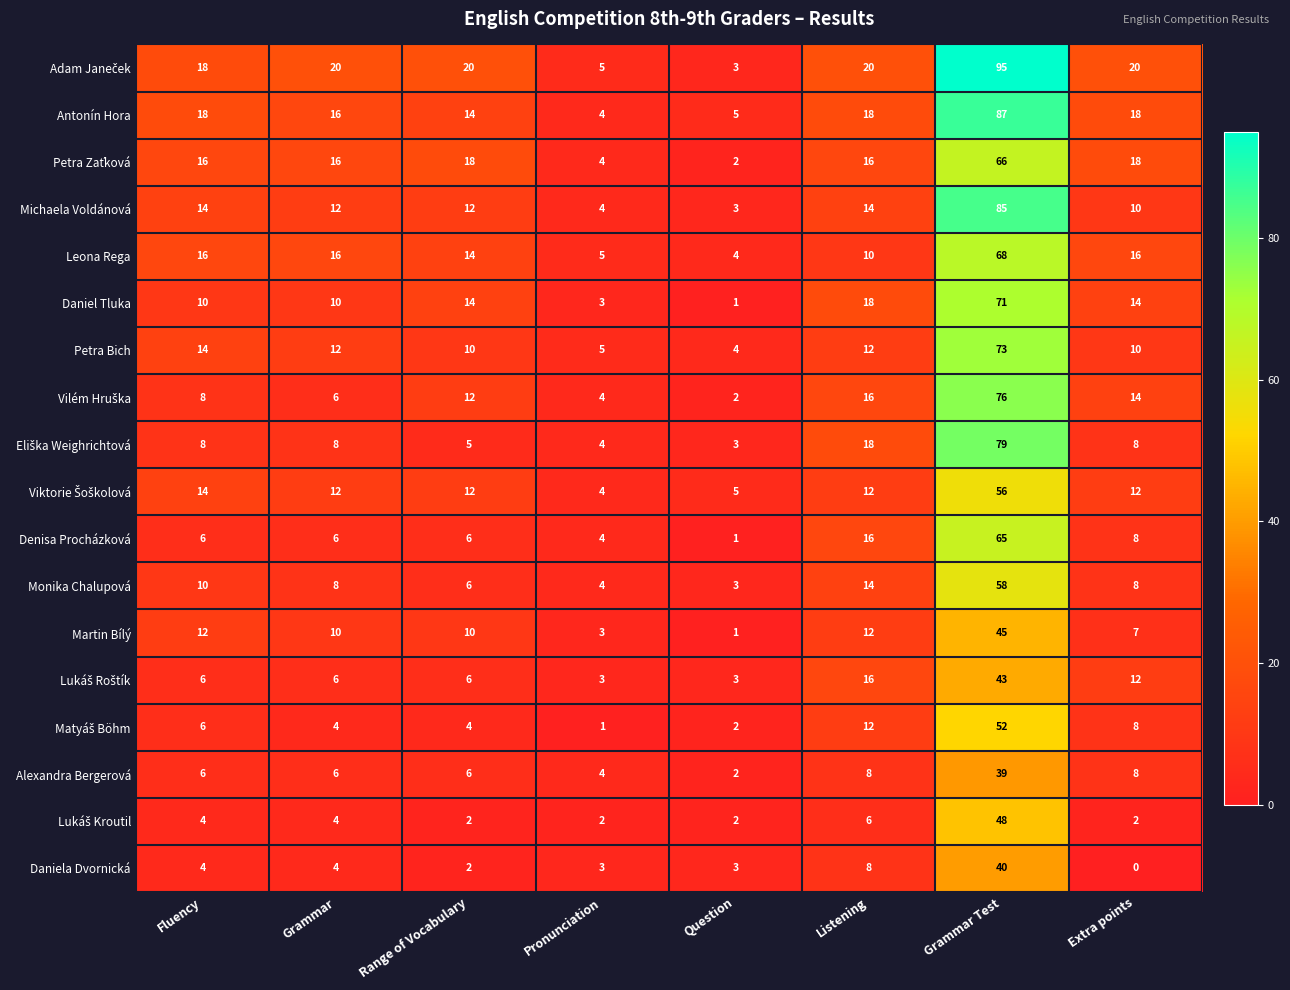

What is the difference between the highest and lowest values at Range of Vocabulary?

18